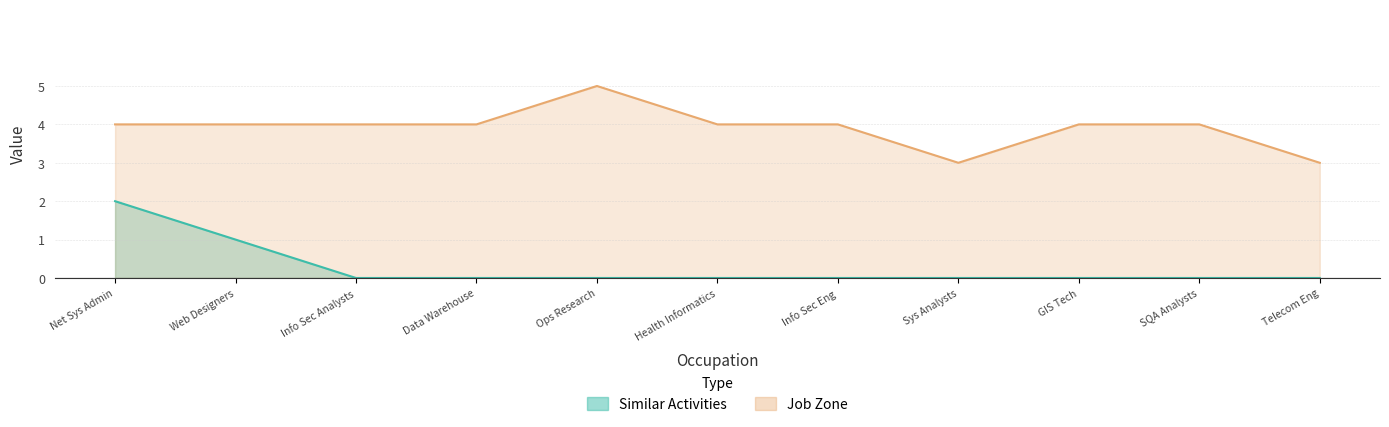

At Data Warehouse, list the series in order from smallest to largest.

Similar Activities, Job Zone